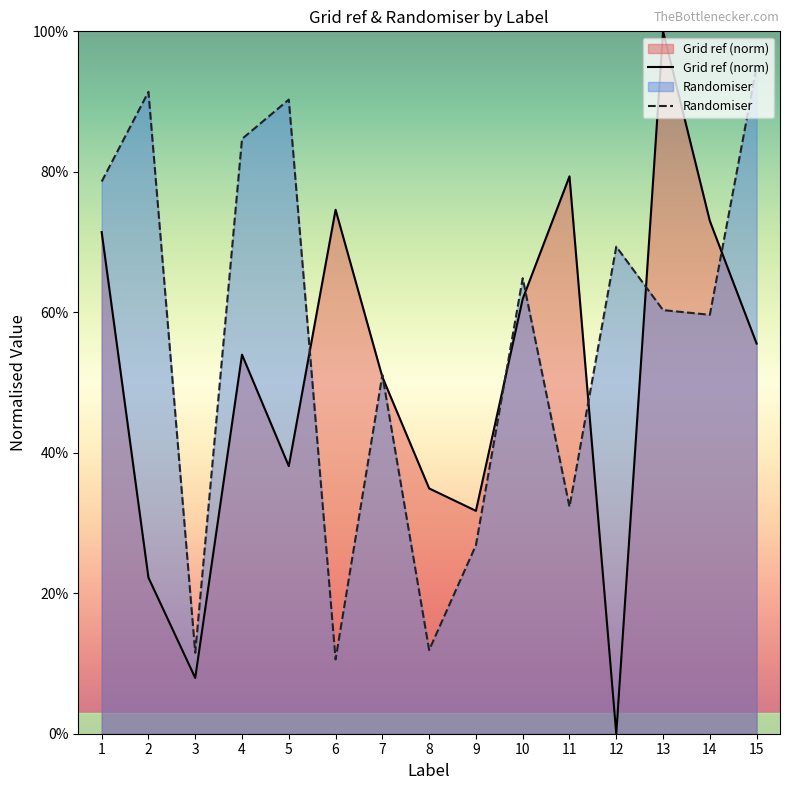

After their last crossing, which series has the higher values: Grid ref (norm) or Randomiser?

Randomiser